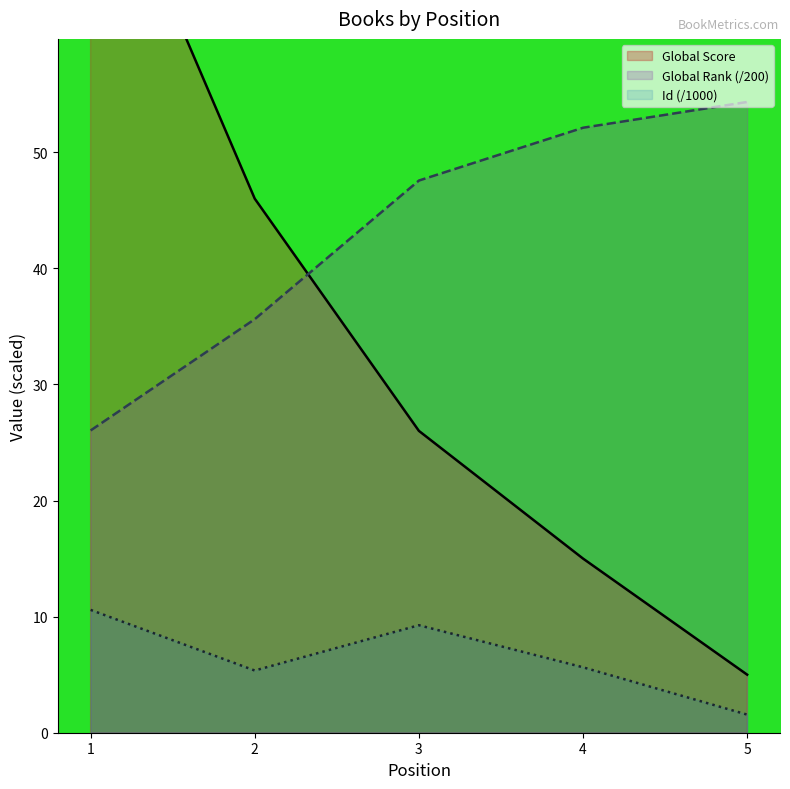

At which category does Id reach its first local peak?

3